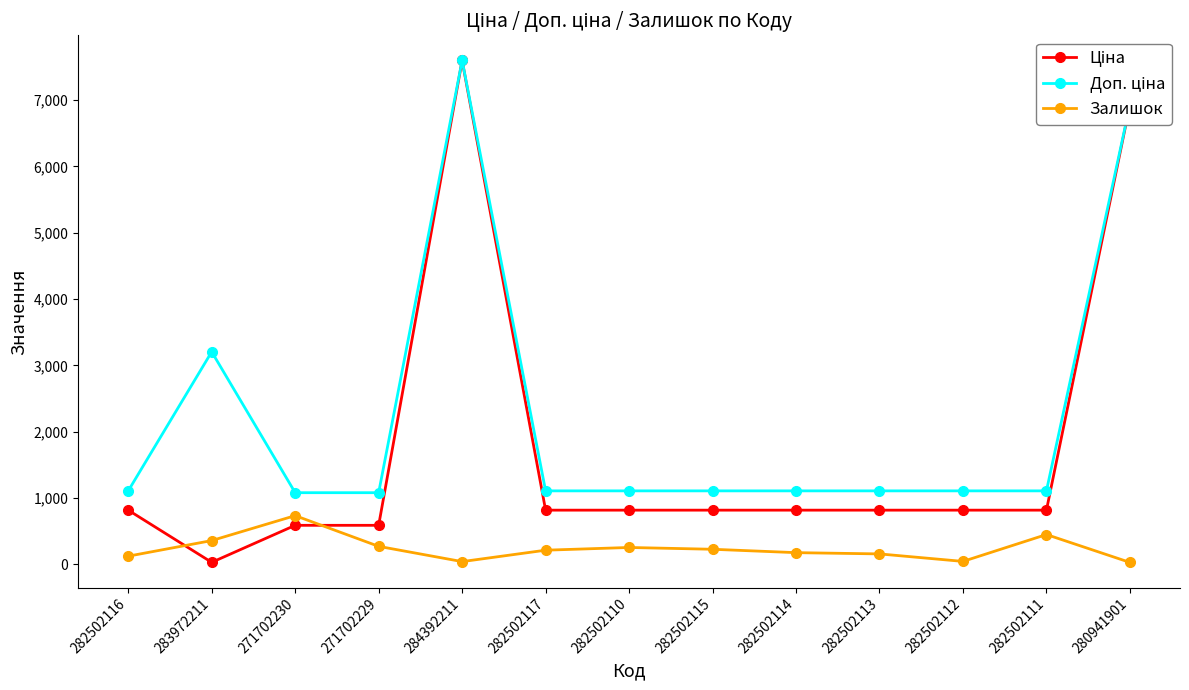

At which category is the sum across all series the highest?

284392211